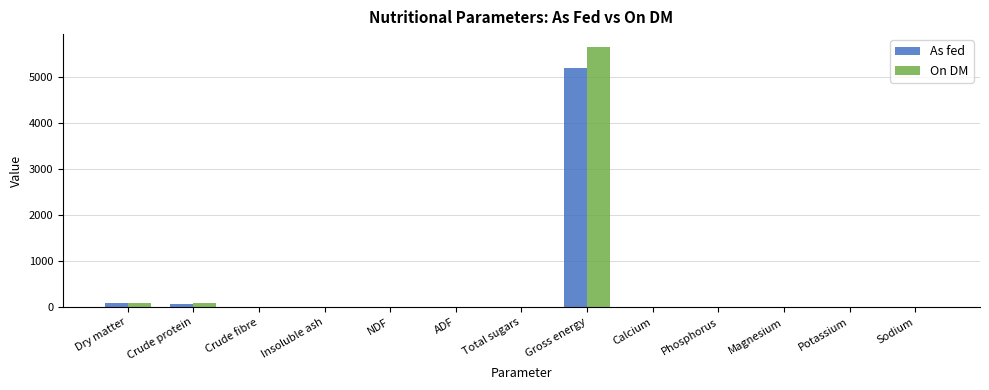

How many values in the On DM series exceed 5?

7